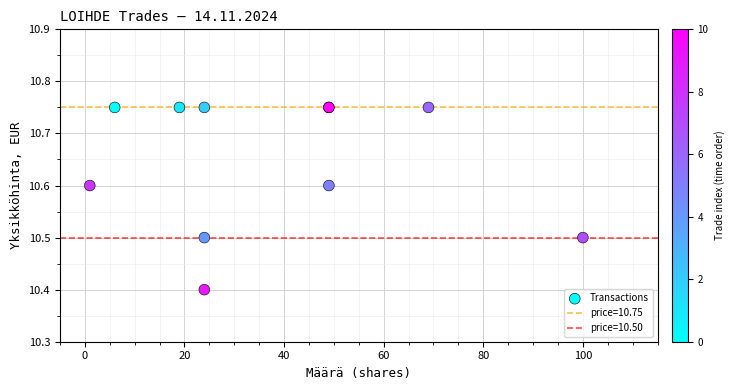

What Y value in the scatter plot is closest to 10?

10.4